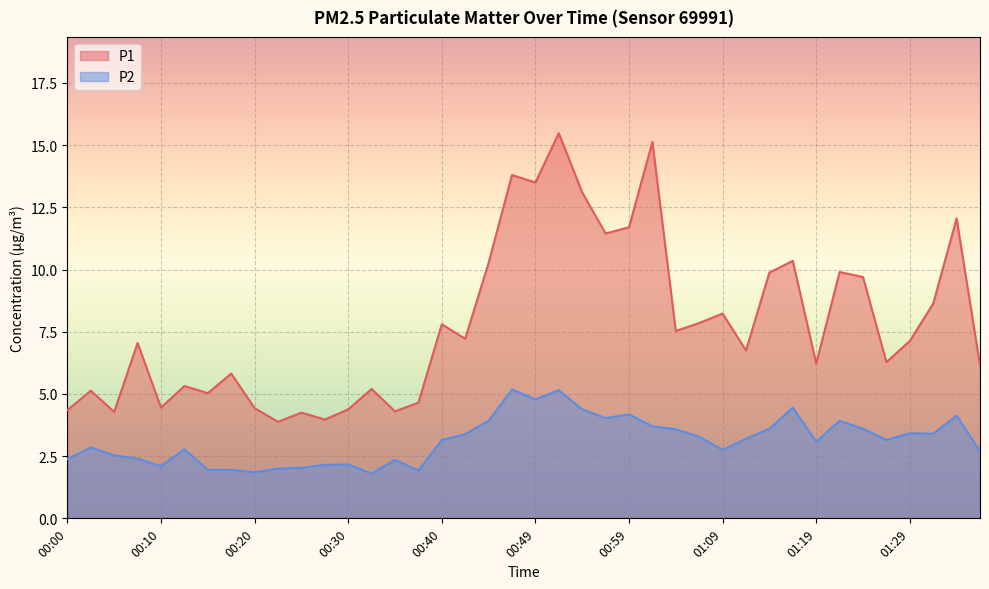

True or false: P2 and P1 intersect in this chart.

False